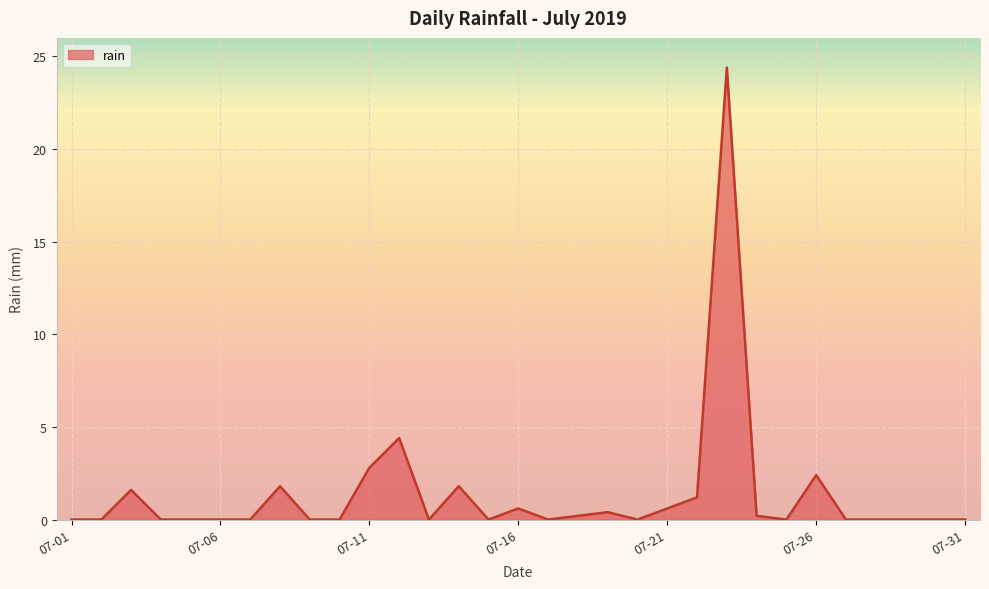

What is the sum of all values?

42.4